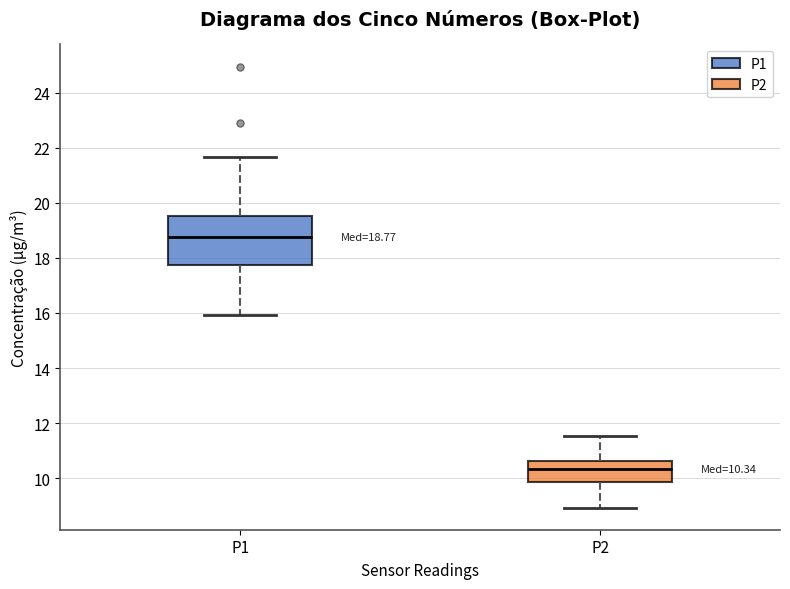

Which box has the lowest median line?

P2